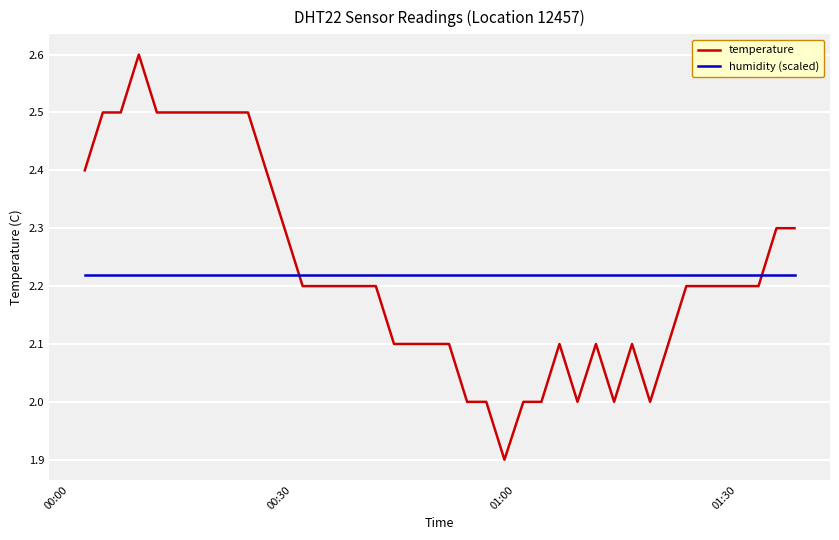

Does the chart have visible grid lines?

Yes